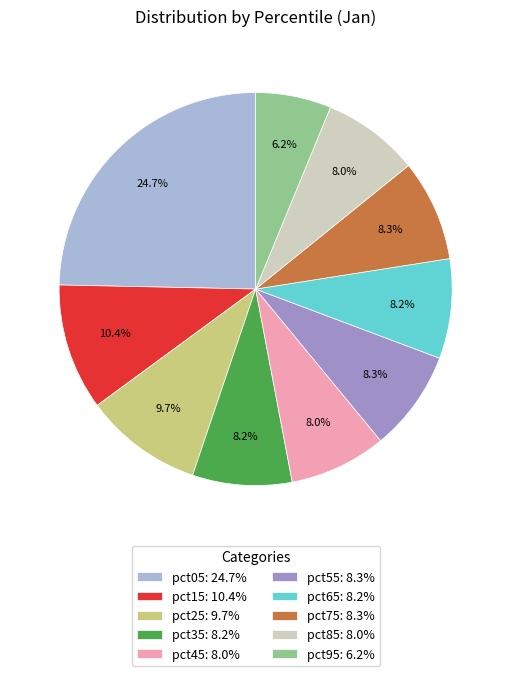

Is pct85: 8.0% the majority of the pie?

No